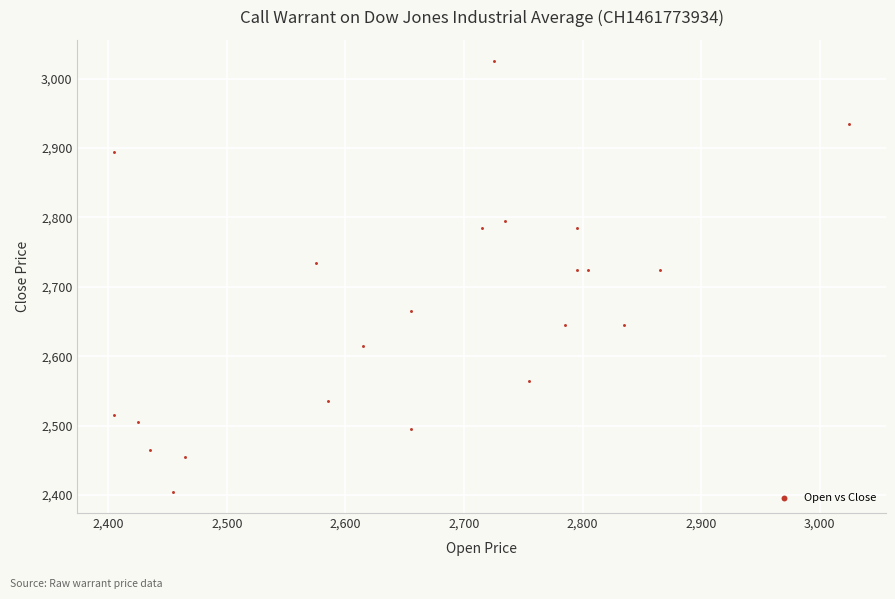

What is the range of Y values (max minus min)?

620